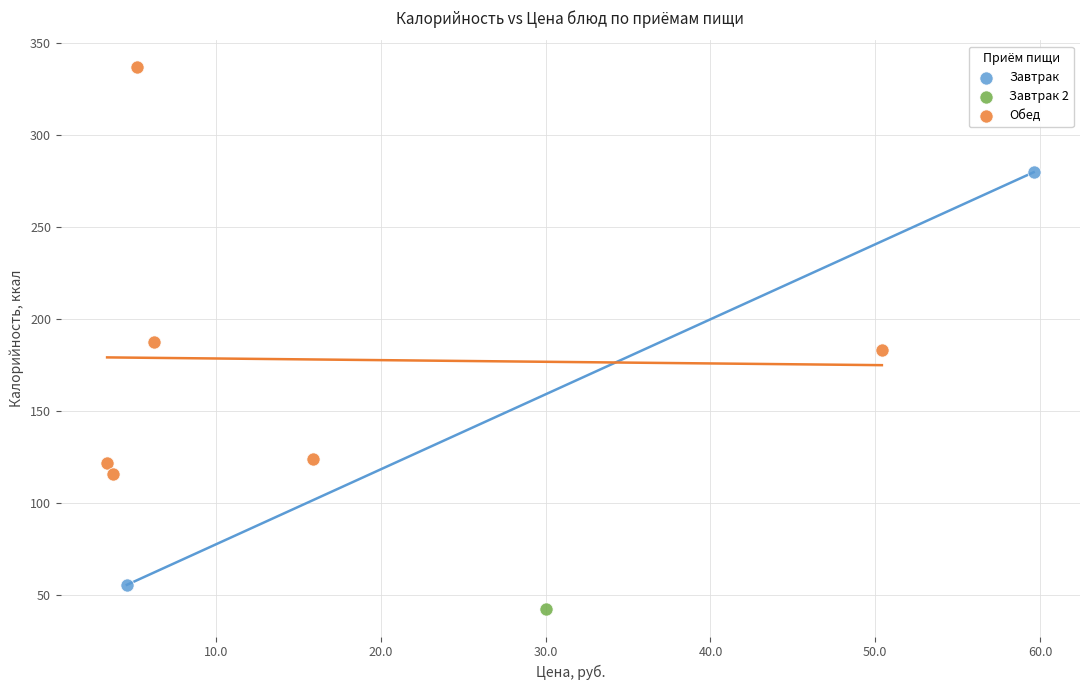

Which series contains the lowest Y value?

Завтрак 2